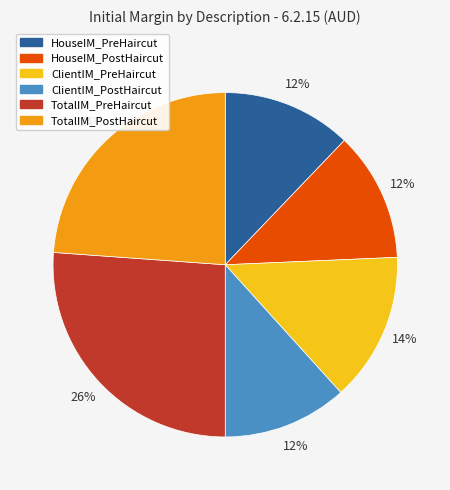

Does TotalIM_PreHaircut account for over 50% of the chart?

No